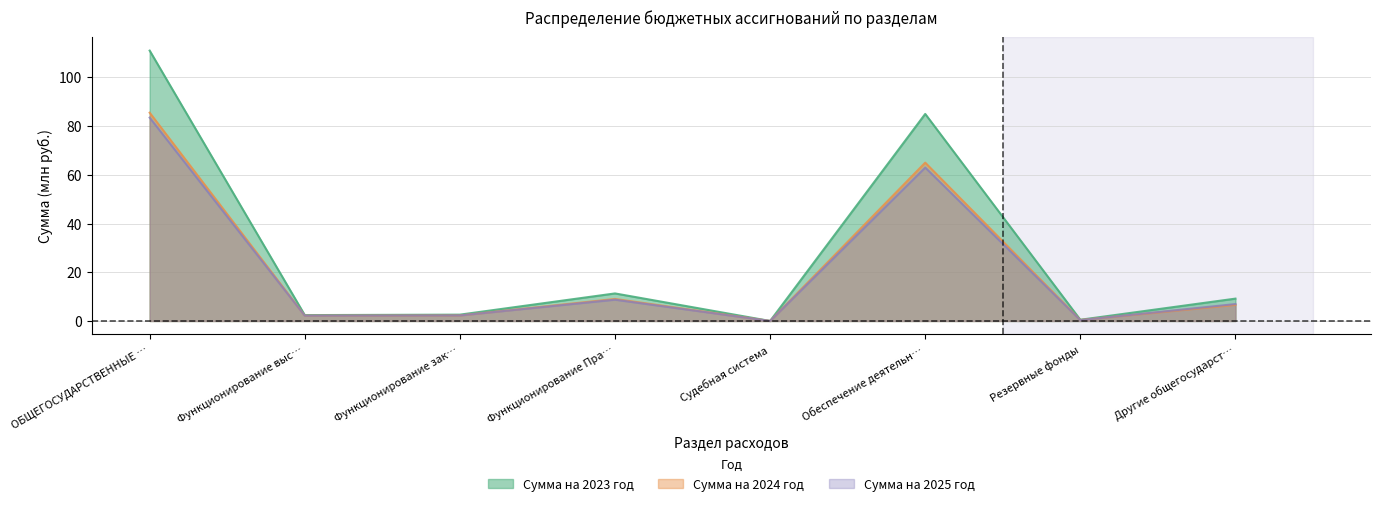

True or false: Сумма на 2023 год has a value of 6.6 at Функционирование Пра….

False